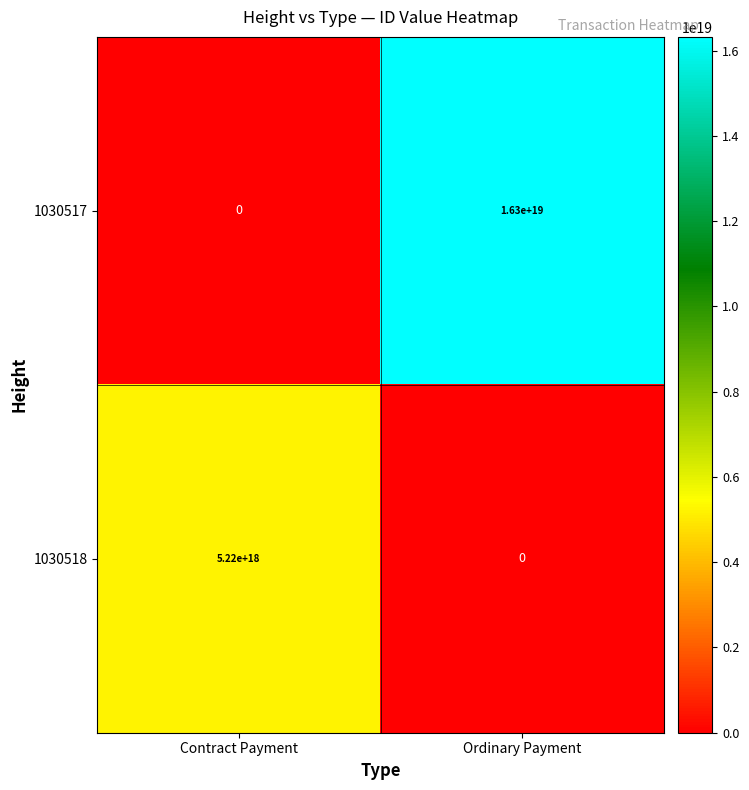

At which label does 1030517 reach its peak?

Ordinary Payment